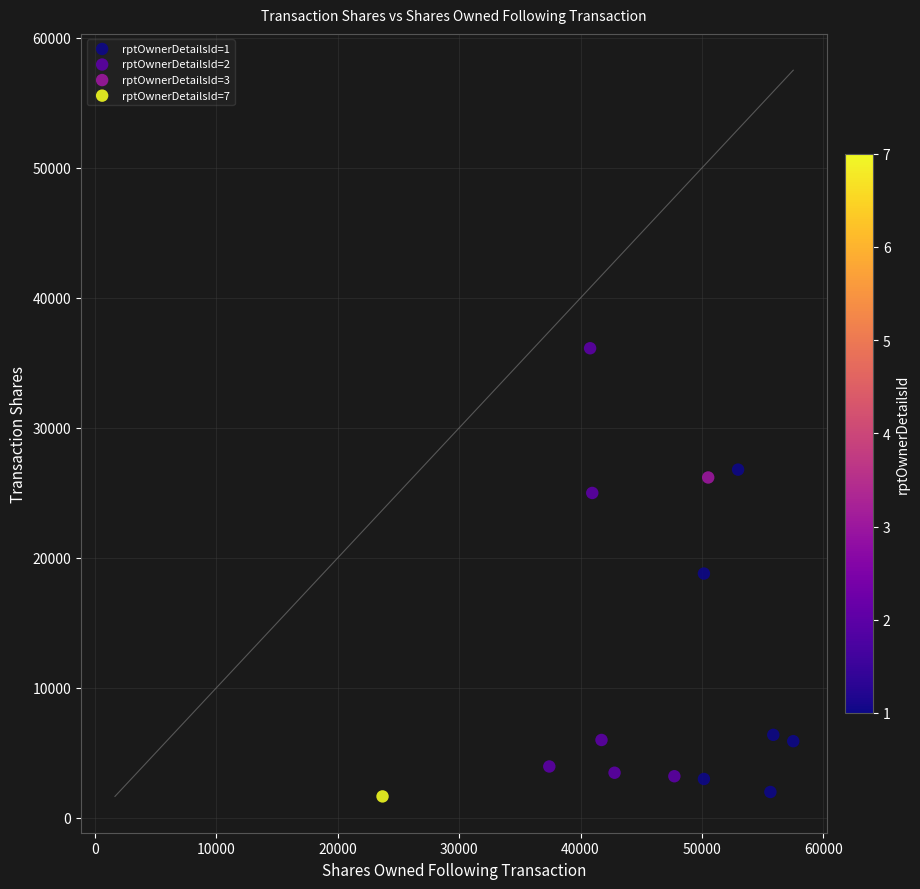

What are all the series names shown in the legend?

rptOwnerDetailsId=1, rptOwnerDetailsId=2, rptOwnerDetailsId=3, rptOwnerDetailsId=7